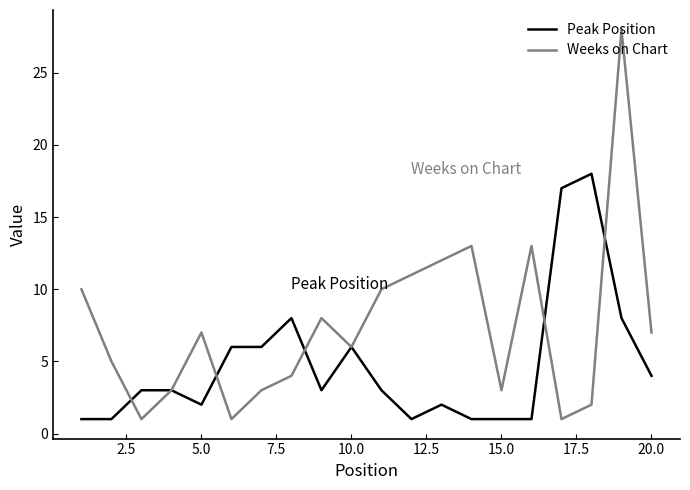

Does the chart have visible grid lines?

No